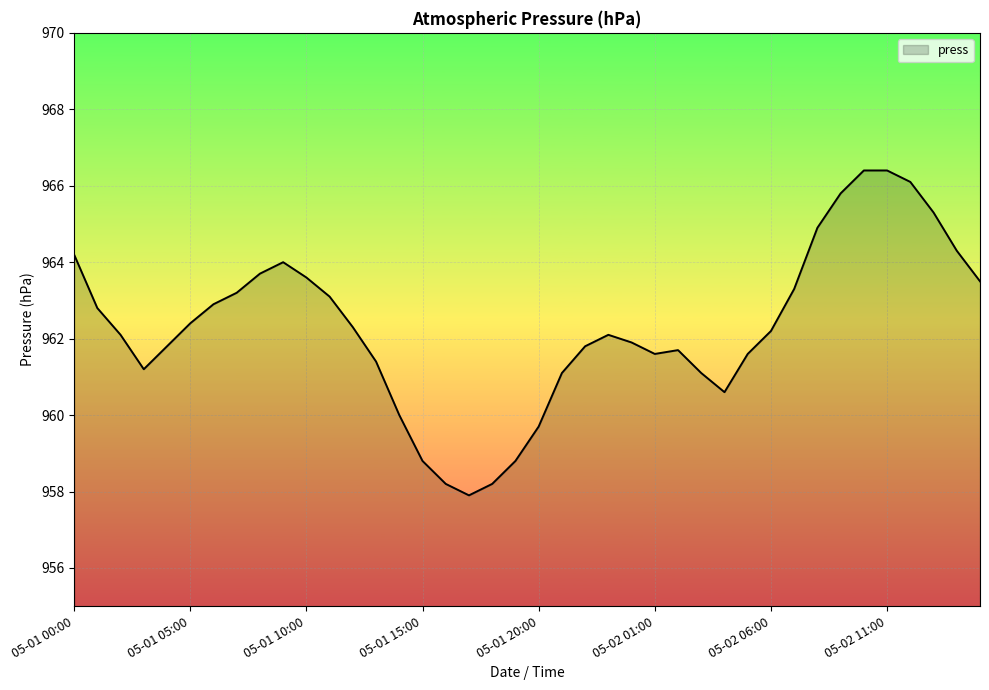

What is the minimum value shown in the chart?

957.9